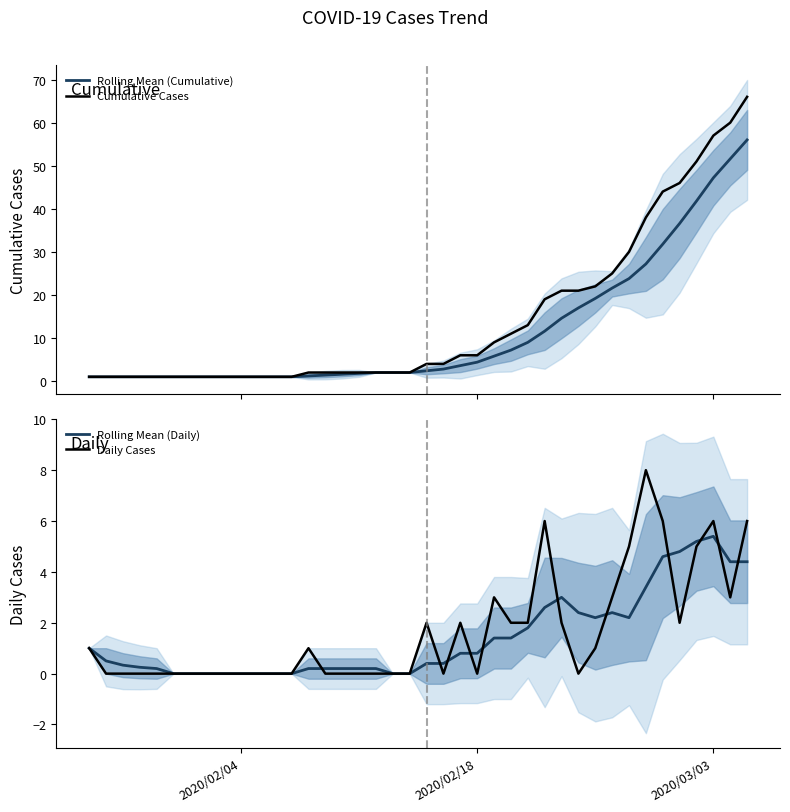

Reading left to right, list all the values displayed in this chart.

Rolling Mean (Cumulative): 1.0	1.0	1.0	1.0	1.0	1.0	1.0	1.0	1.0	1.0	1.0	1.0	1.0	1.2	1.4	1.6	1.8	2.0	2.0	2.0	2.4	2.8	3.6	4.4	5.8	7.2	9.0	11.6	14.6	17.0	19.2	21.6	23.8	27.2	31.8	36.6	41.8	47.2	51.6	56.0
Cumulative Cases: 1.0	1.0	1.0	1.0	1.0	1.0	1.0	1.0	1.0	1.0	1.0	1.0	1.0	2.0	2.0	2.0	2.0	2.0	2.0	2.0	4.0	4.0	6.0	6.0	9.0	11.0	13.0	19.0	21.0	21.0	22.0	25.0	30.0	38.0	44.0	46.0	51.0	57.0	60.0	66.0
Rolling Mean (Daily): 1.0	0.5	0.3	0.2	0.2	0.0	0.0	0.0	0.0	0.0	0.0	0.0	0.0	0.2	0.2	0.2	0.2	0.2	0.0	0.0	0.4	0.4	0.8	0.8	1.4	1.4	1.8	2.6	3.0	2.4	2.2	2.4	2.2	3.4	4.6	4.8	5.2	5.4	4.4	4.4
Daily Cases: 1.0	0.0	0.0	0.0	0.0	0.0	0.0	0.0	0.0	0.0	0.0	0.0	0.0	1.0	0.0	0.0	0.0	0.0	0.0	0.0	2.0	0.0	2.0	0.0	3.0	2.0	2.0	6.0	2.0	0.0	1.0	3.0	5.0	8.0	6.0	2.0	5.0	6.0	3.0	6.0